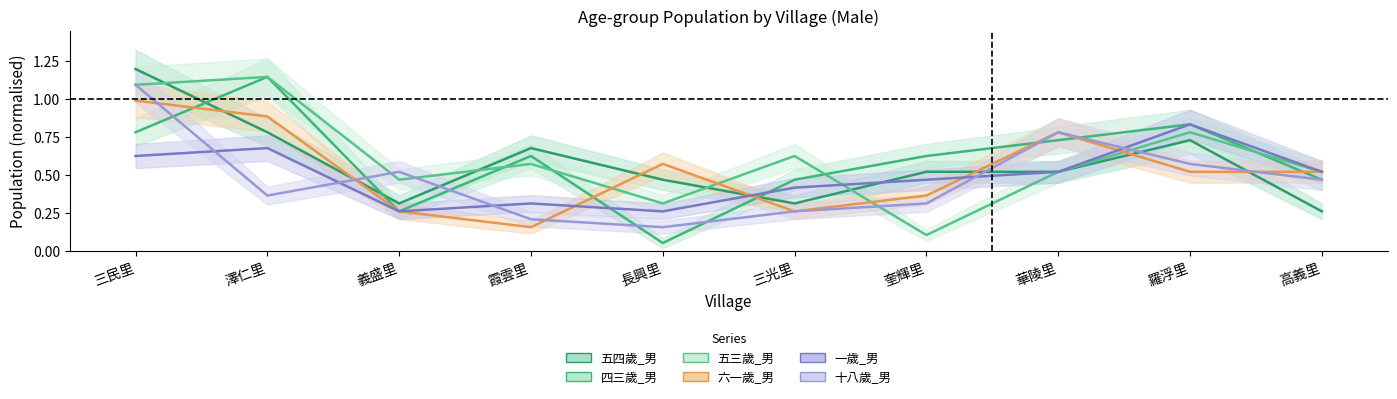

Reading left to right, list all the values displayed in this chart.

五四歲_男: 三民里=1.2	澤仁里=0.8	義盛里=0.3	霞雲里=0.7	長興里=0.5	三光里=0.3	奎輝里=0.5	華陵里=0.5	羅浮里=0.7	高義里=0.3
四三歲_男: 三民里=0.8	澤仁里=1.1	義盛里=0.3	霞雲里=0.6	長興里=0.1	三光里=0.5	奎輝里=0.6	華陵里=0.7	羅浮里=0.8	高義里=0.5
五三歲_男: 三民里=1.1	澤仁里=1.1	義盛里=0.5	霞雲里=0.6	長興里=0.3	三光里=0.6	奎輝里=0.1	華陵里=0.5	羅浮里=0.8	高義里=0.5
六一歲_男: 三民里=1.0	澤仁里=0.9	義盛里=0.3	霞雲里=0.2	長興里=0.6	三光里=0.3	奎輝里=0.4	華陵里=0.8	羅浮里=0.5	高義里=0.5
一歲_男: 三民里=0.6	澤仁里=0.7	義盛里=0.3	霞雲里=0.3	長興里=0.3	三光里=0.4	奎輝里=0.5	華陵里=0.5	羅浮里=0.8	高義里=0.5
十八歲_男: 三民里=1.1	澤仁里=0.4	義盛里=0.5	霞雲里=0.2	長興里=0.2	三光里=0.3	奎輝里=0.3	華陵里=0.8	羅浮里=0.6	高義里=0.5